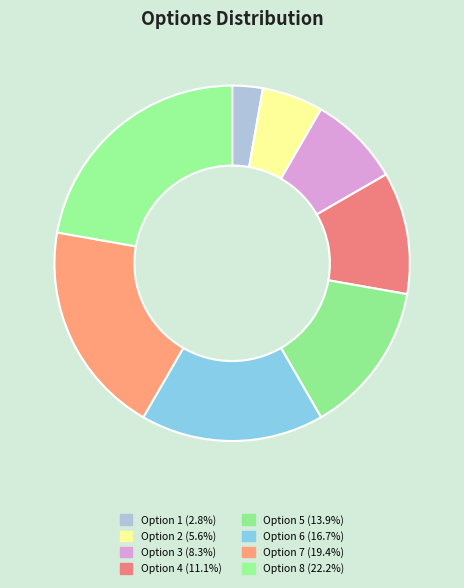

Is Option 5 the majority of the pie?

No